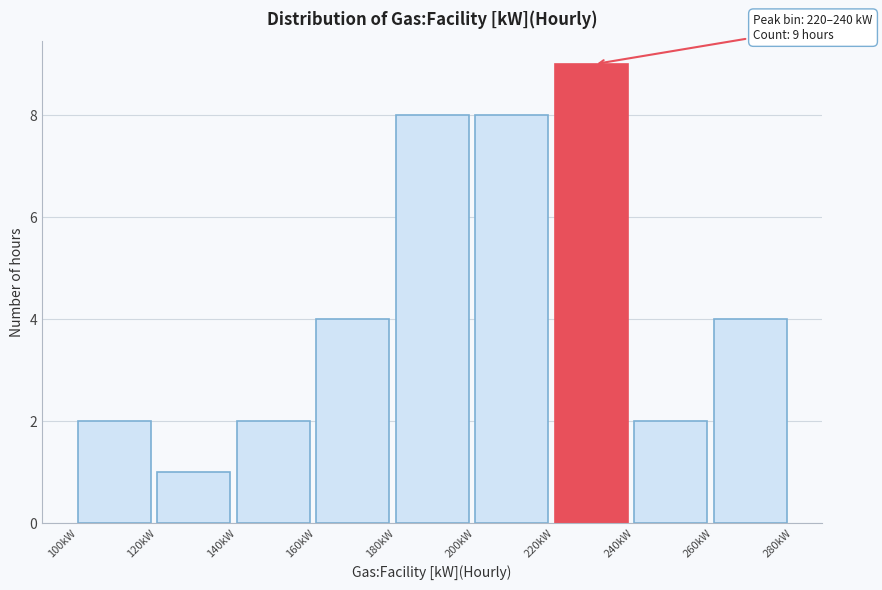

Which range on the x-axis has the tallest bar?

220 to 240